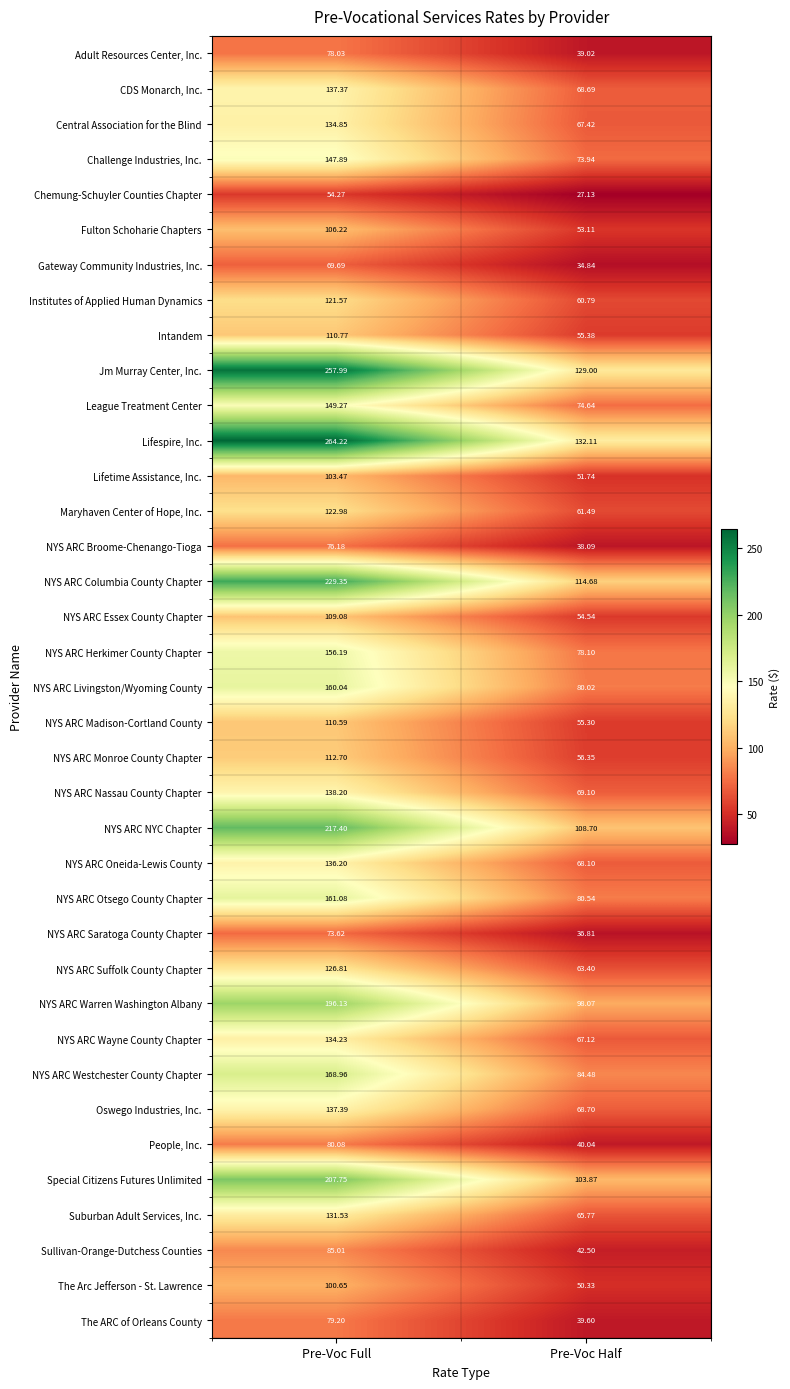

Which label corresponds to the largest value in the chart?

Pre-Voc Full